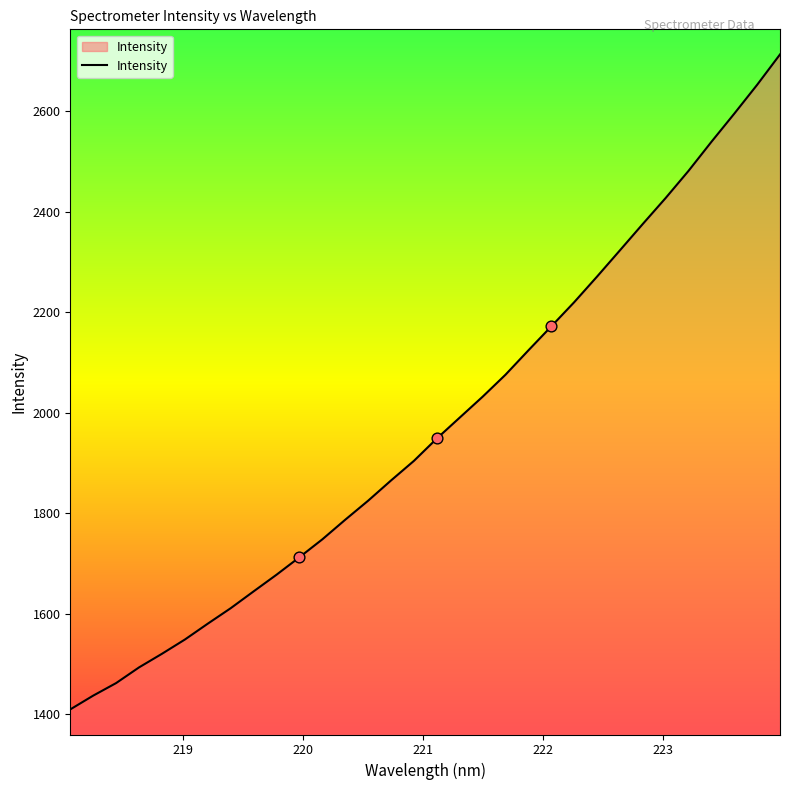

What is the maximum value shown in the chart?

2713.6